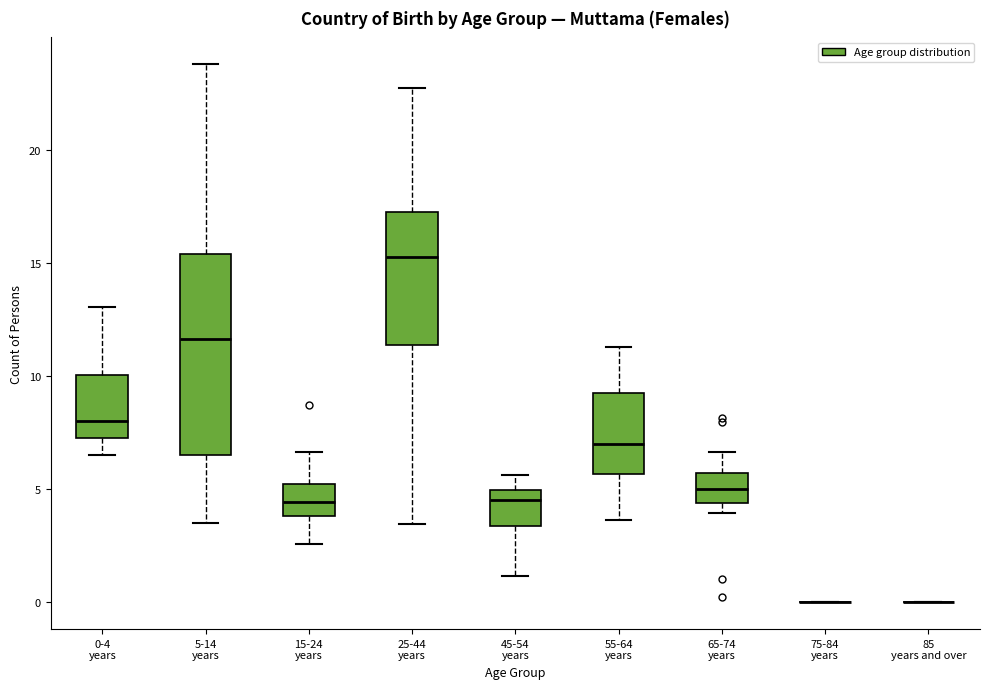

Where is the lower edge of the box for 45-54 years on the y-axis? The values are not printed on the chart, so give them approximately, as read against the axis.

3.5